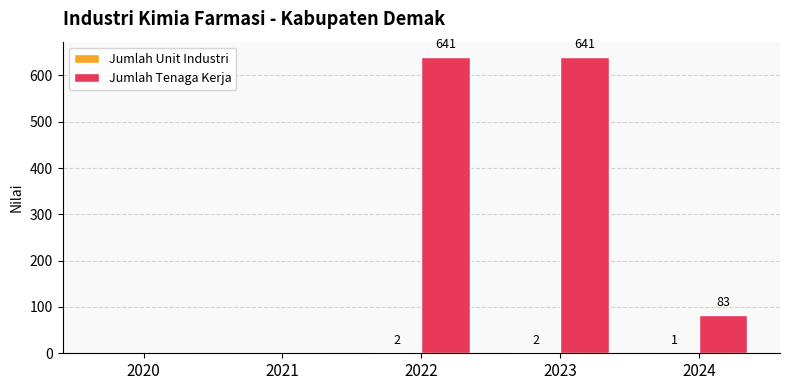

Which series changed the most between 2020 and 2024?

Jumlah Tenaga Kerja